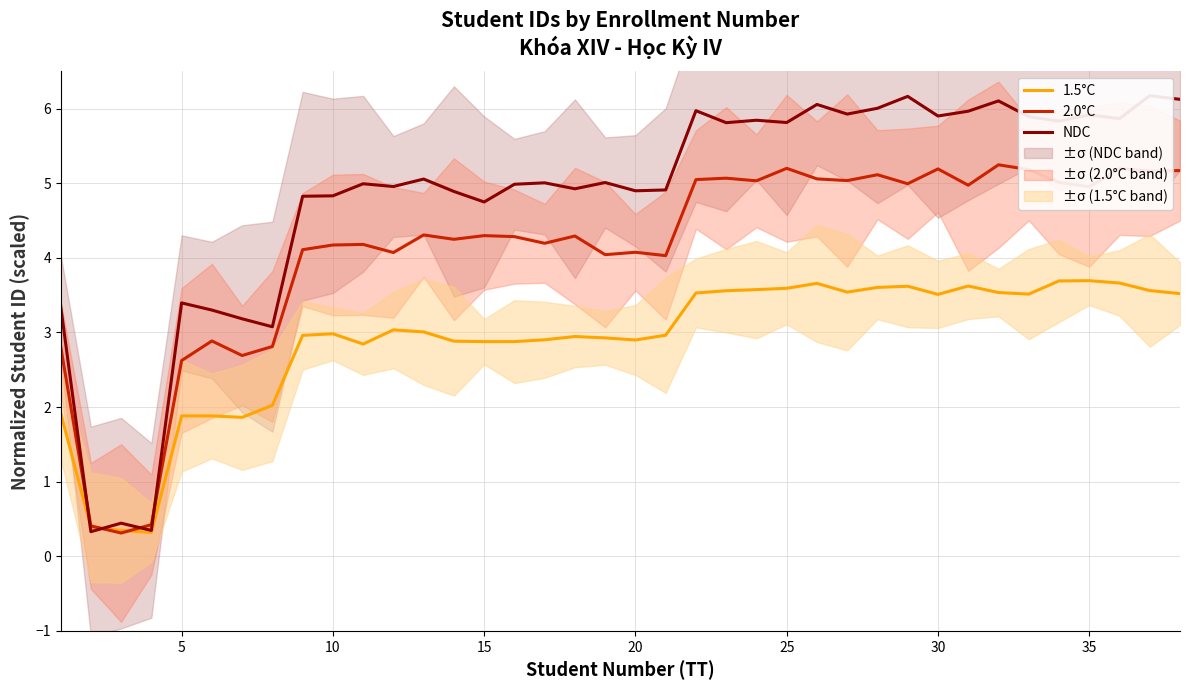

Is this an area chart (filled region under the line)?

No